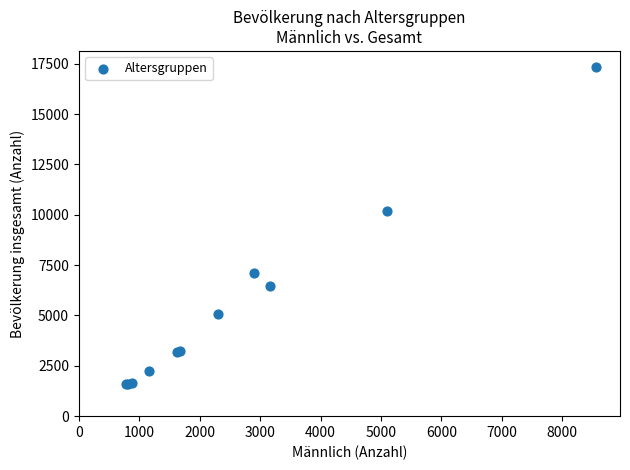

What Y value in the scatter plot is closest to 9467?

10179